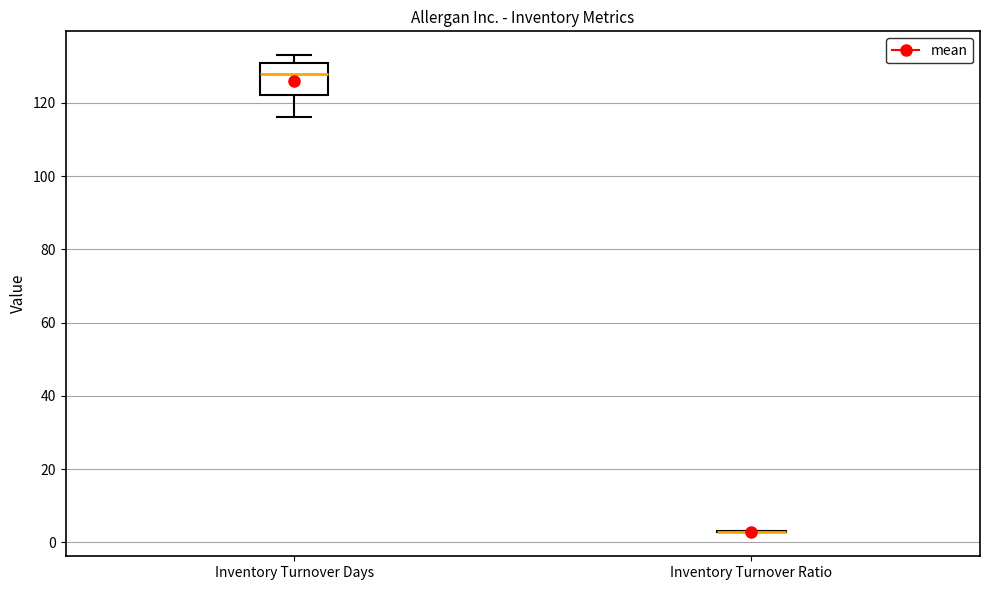

Which box is the tallest, from its lower edge to its upper edge?

Inventory Turnover Days